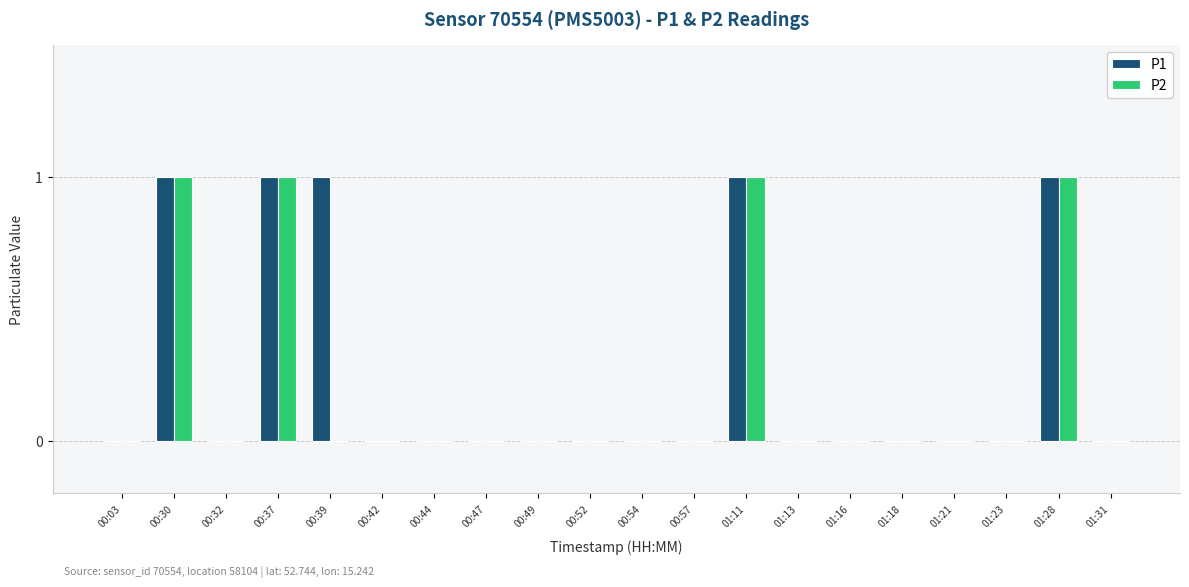

Which series changed the most between 00:39 and 01:11?

P2